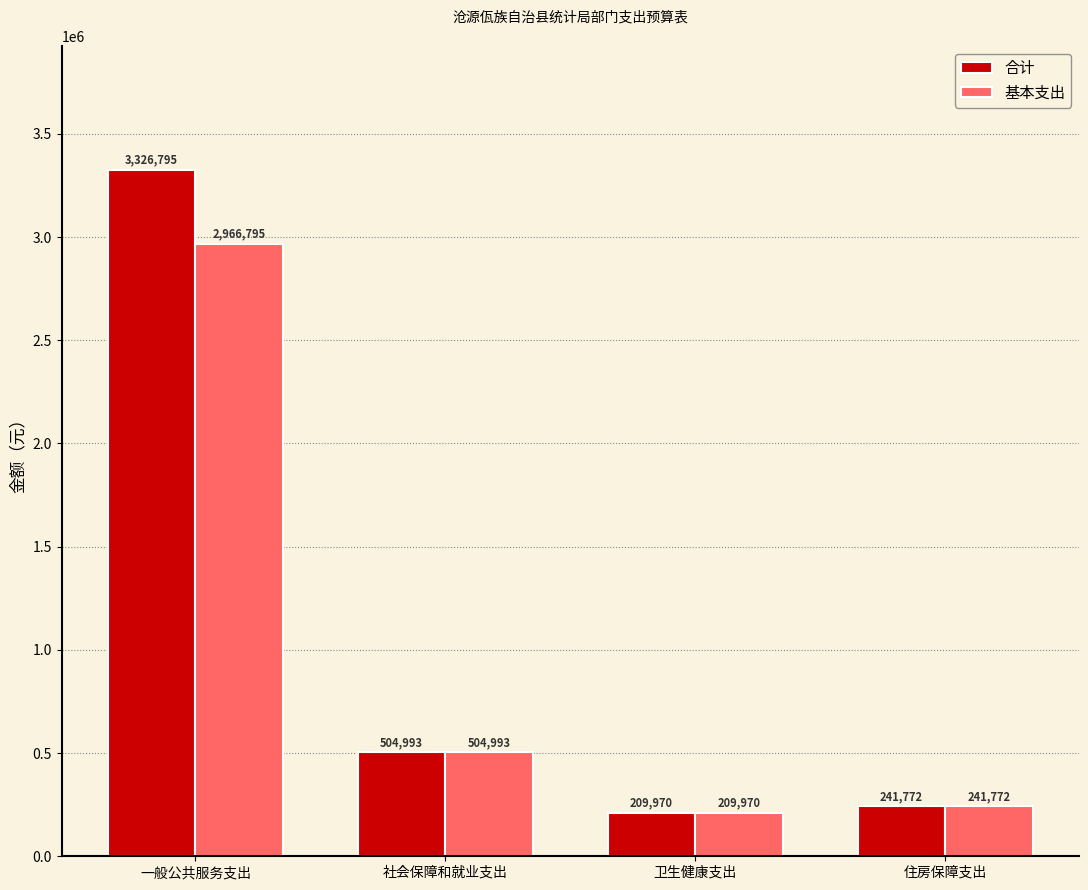

Rank the series by their maximum value, from lowest to highest.

基本支出, 合计